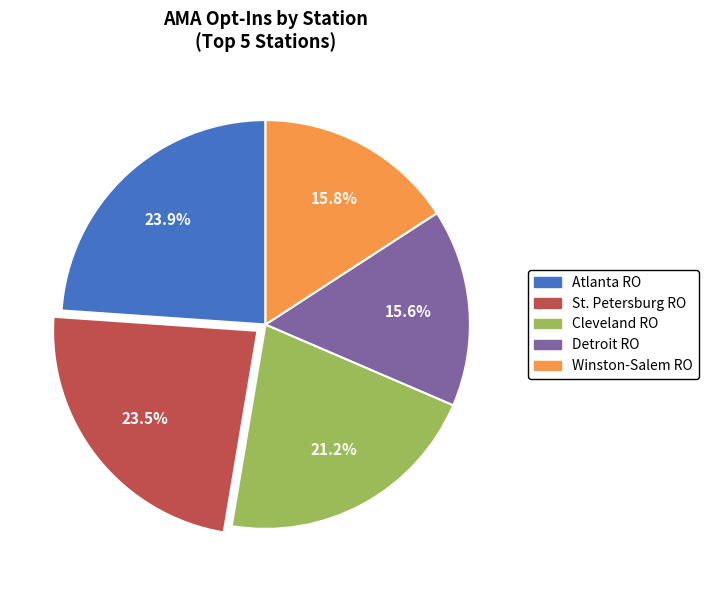

Is there a majority slice in this chart?

No